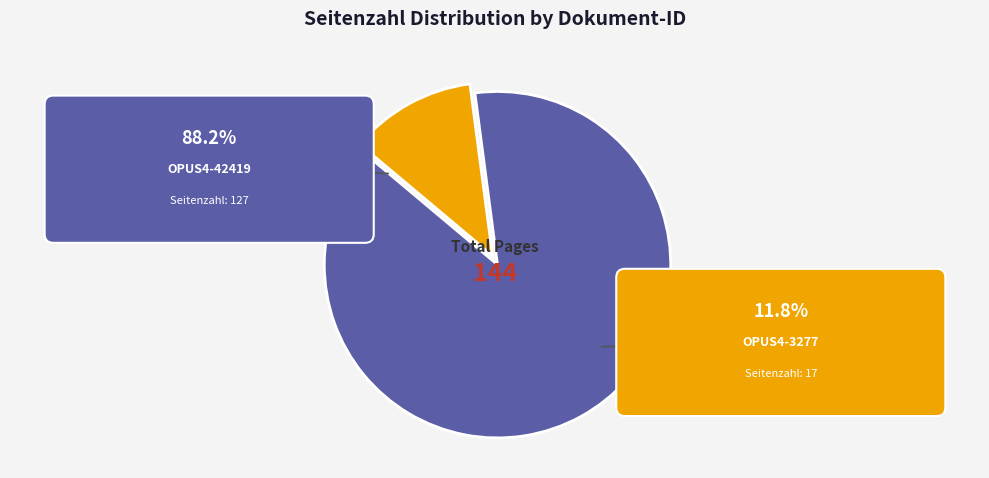

The OPUS4-3277 slice represents 12% of the pie. True or false?

True